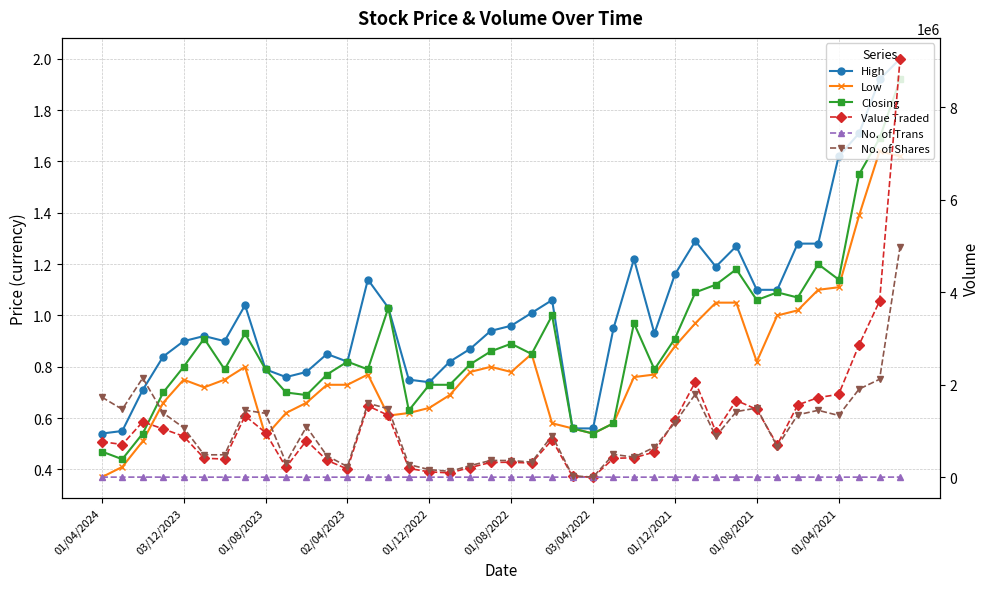

True or false: Low and High cross at least once.

False